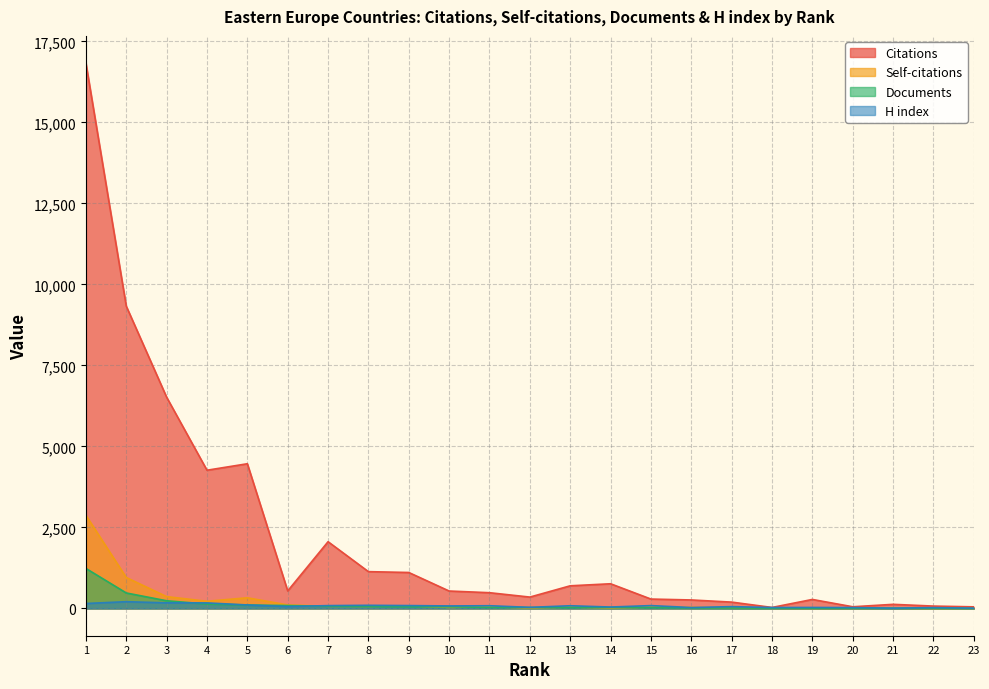

At which label does H index reach its minimum?

21